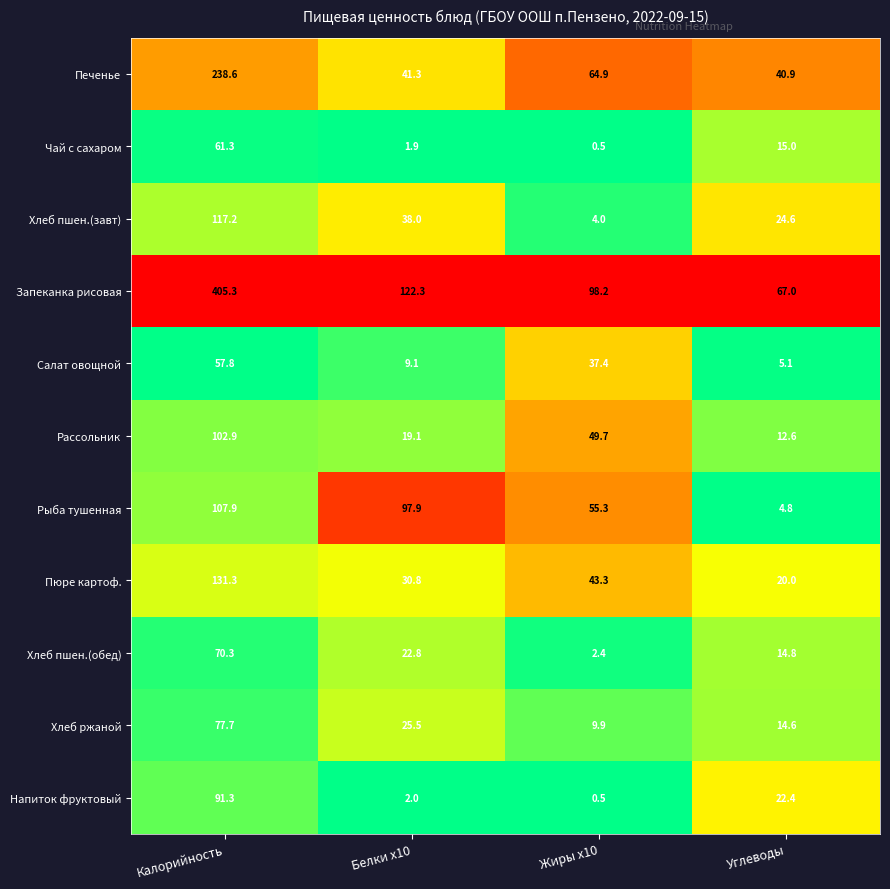

What is the total value across all series at Калорийность?

1461.6